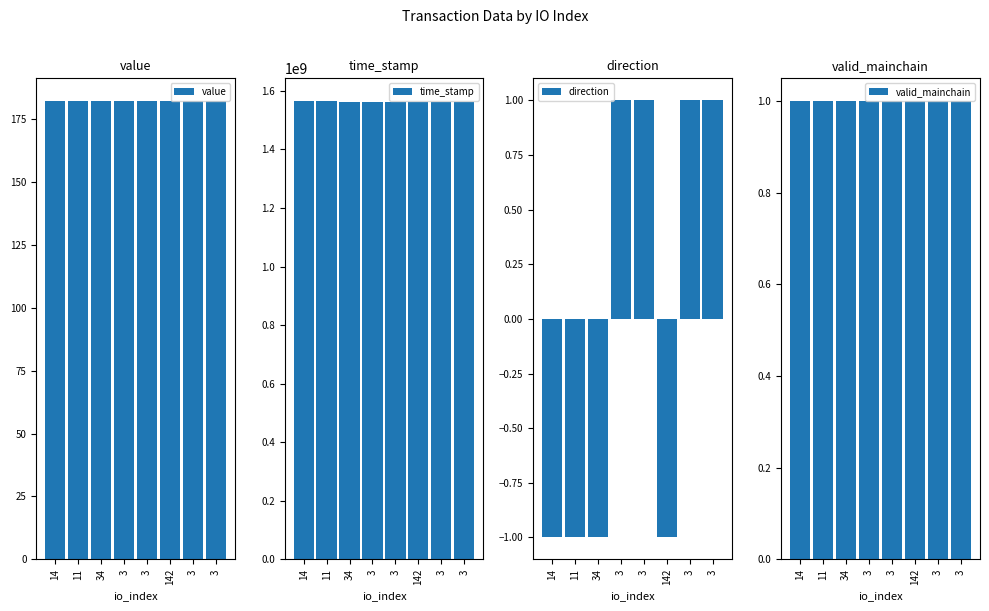

What is the label of the 8th bar from the right?

14